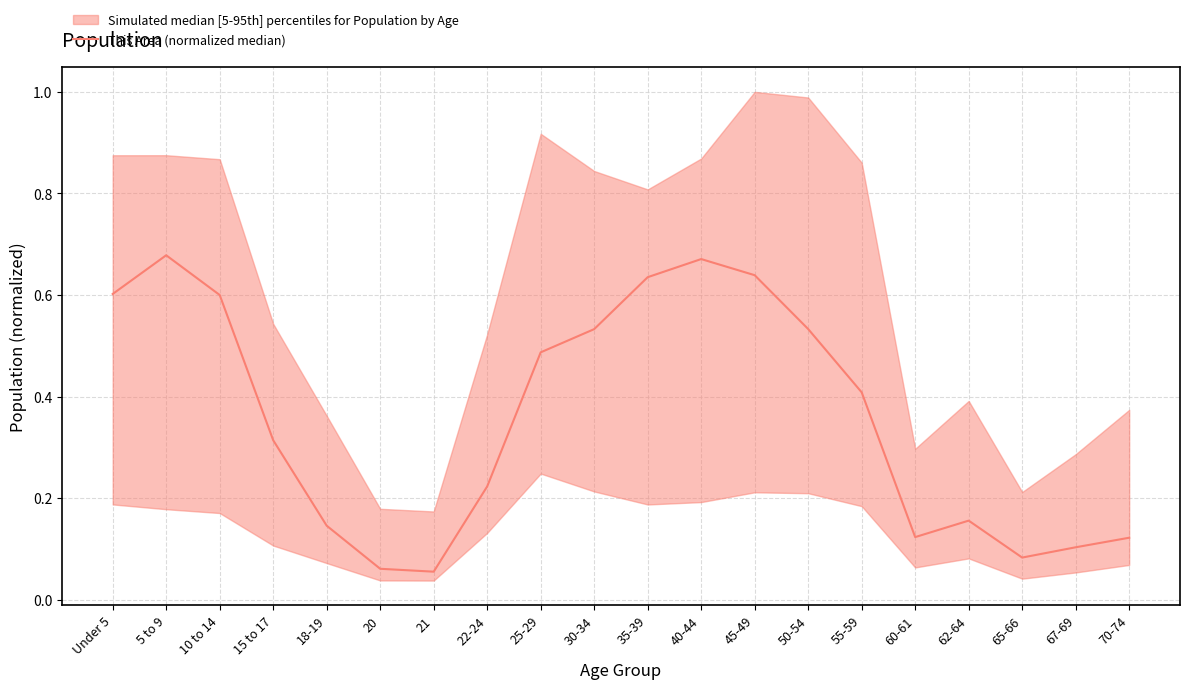

Reading left to right, list all the values displayed in this chart.

0.6	0.7	0.6	0.3	0.1	0.1	0.1	0.2	0.5	0.5	0.6	0.7	0.6	0.5	0.4	0.1	0.2	0.1	0.1	0.1